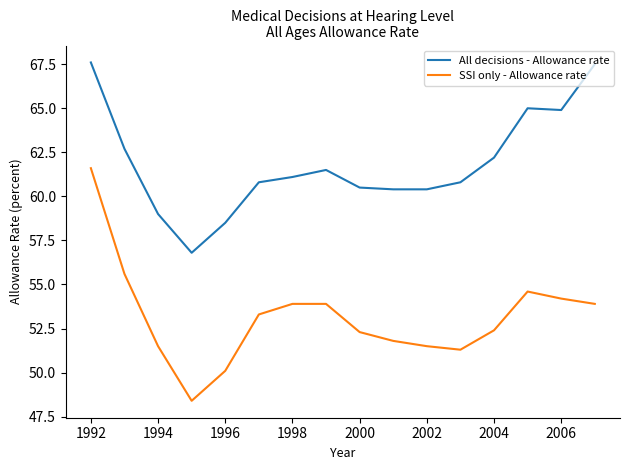

How many lines are shown in the chart?

2